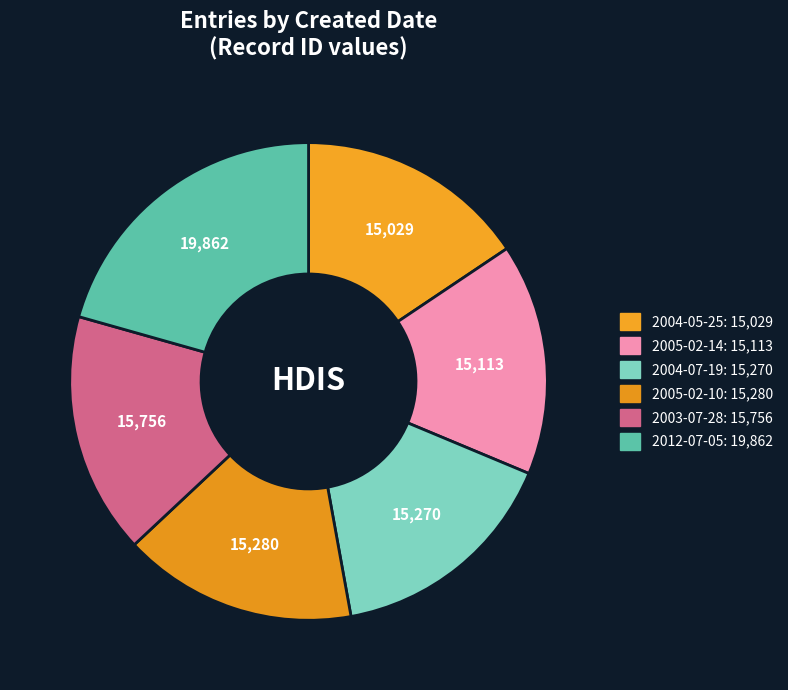

What is the largest slice in the pie chart?

2012-07-05